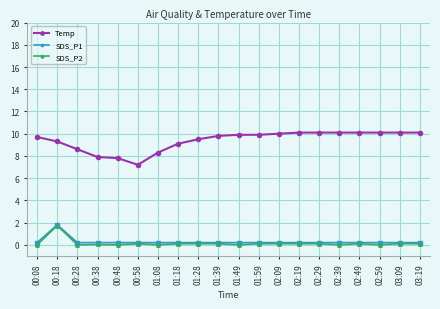

How many lines are shown in the chart?

3